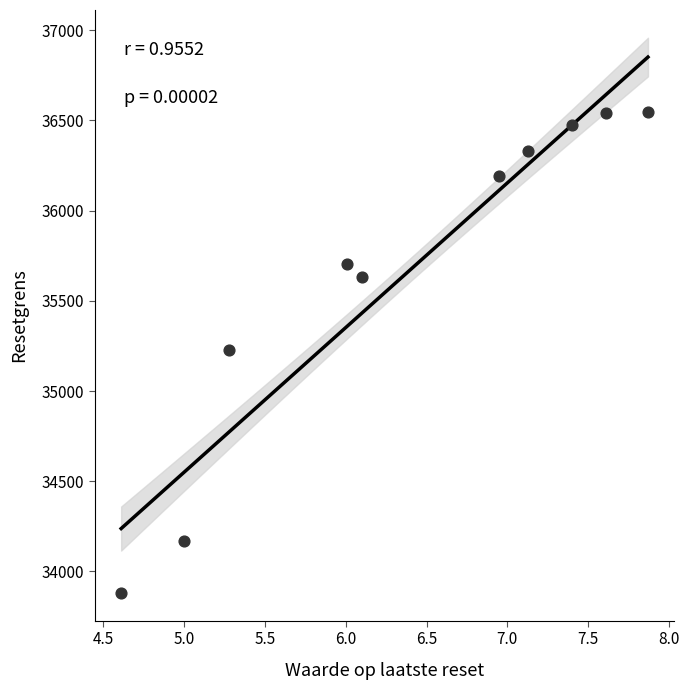

What is the range of Y values (max minus min)?

2666.6